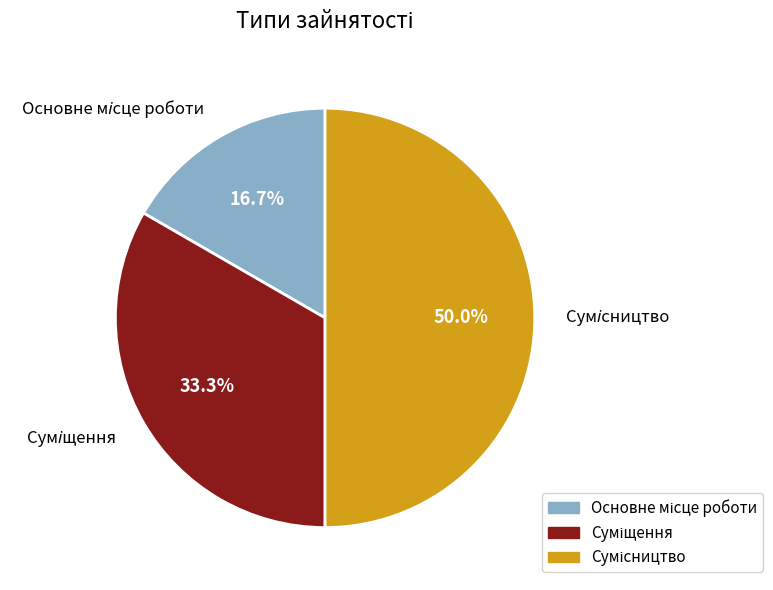

Does Основне місце роботи account for over 50% of the chart?

No